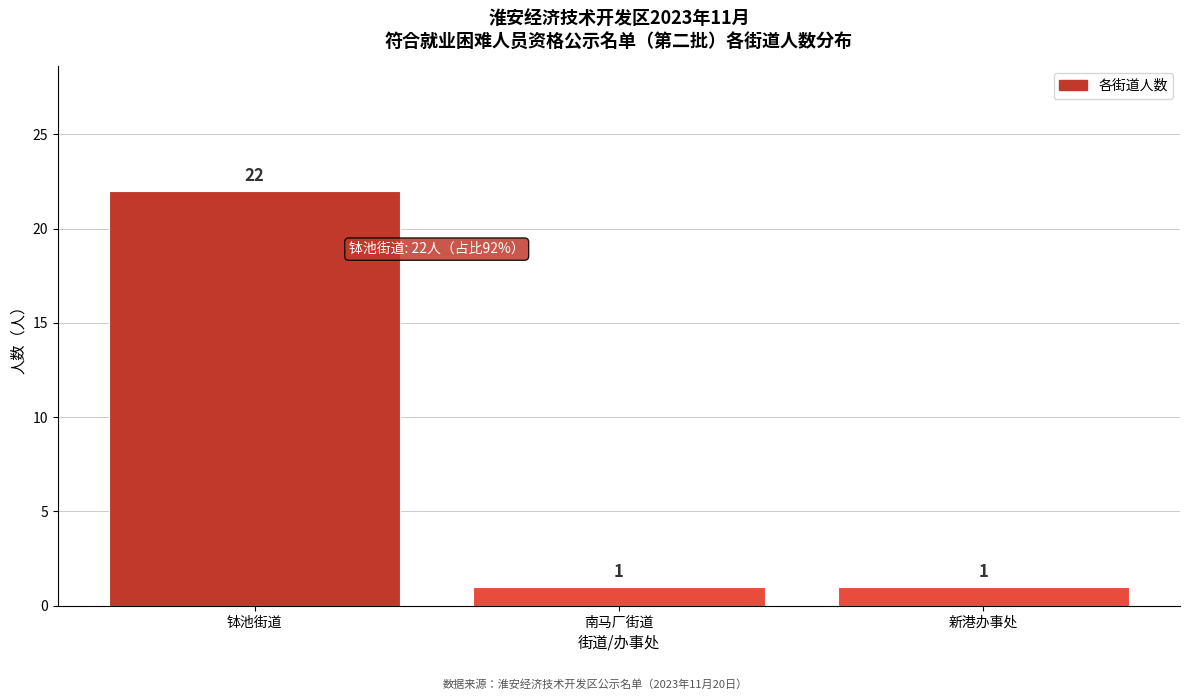

Reading left to right, extract all data points from this chart.

22	1	1